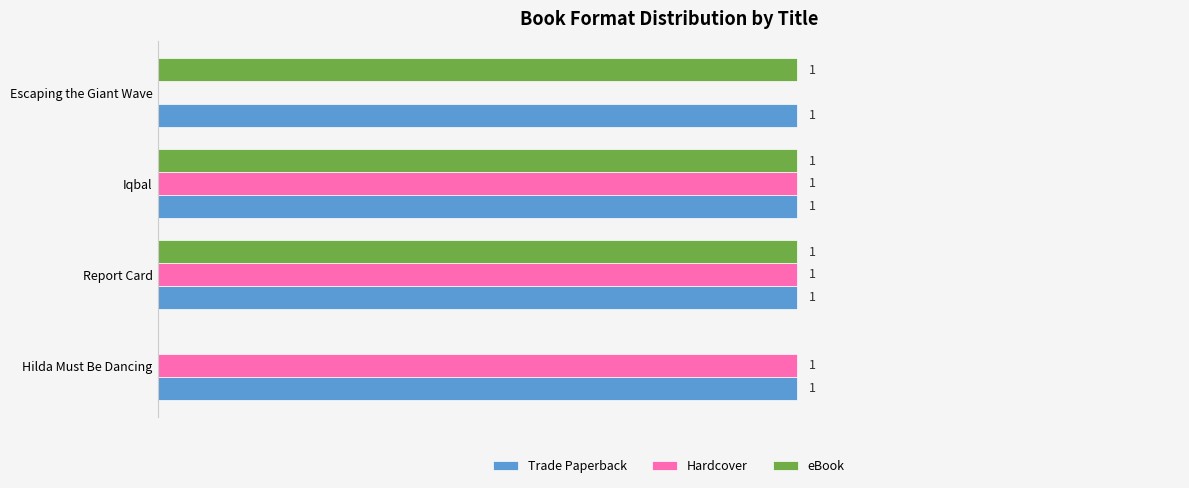

Between Hilda Must Be Dancing and Report Card, which series saw the biggest shift?

eBook